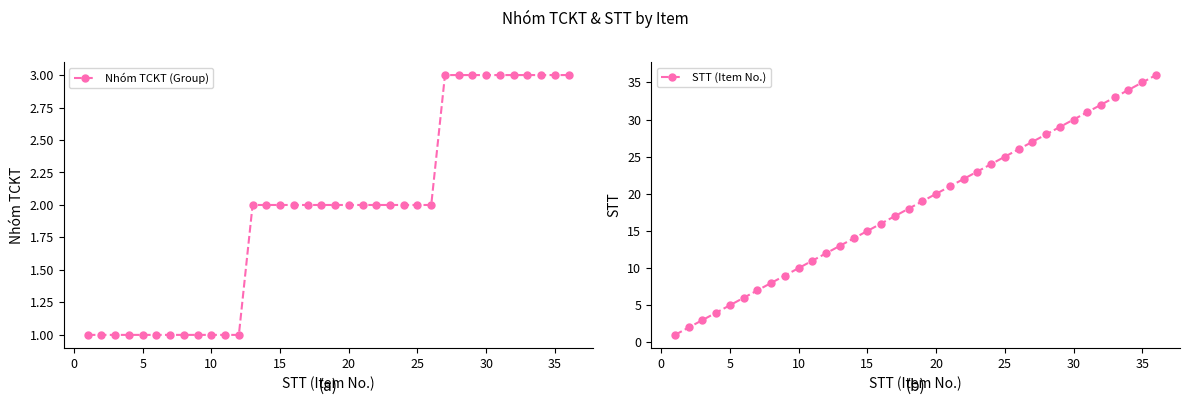

The value of Nhóm TCKT (Group) at 20 is 1. True or false?

False